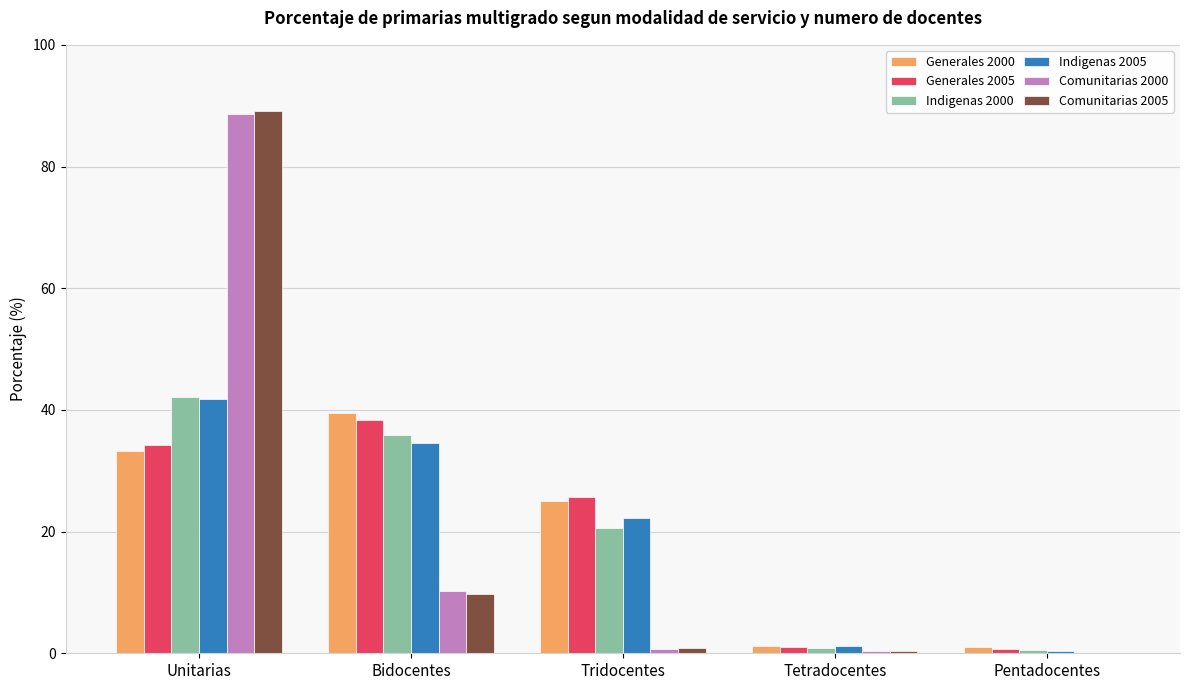

What is the total value across all series at Bidocentes?

168.3